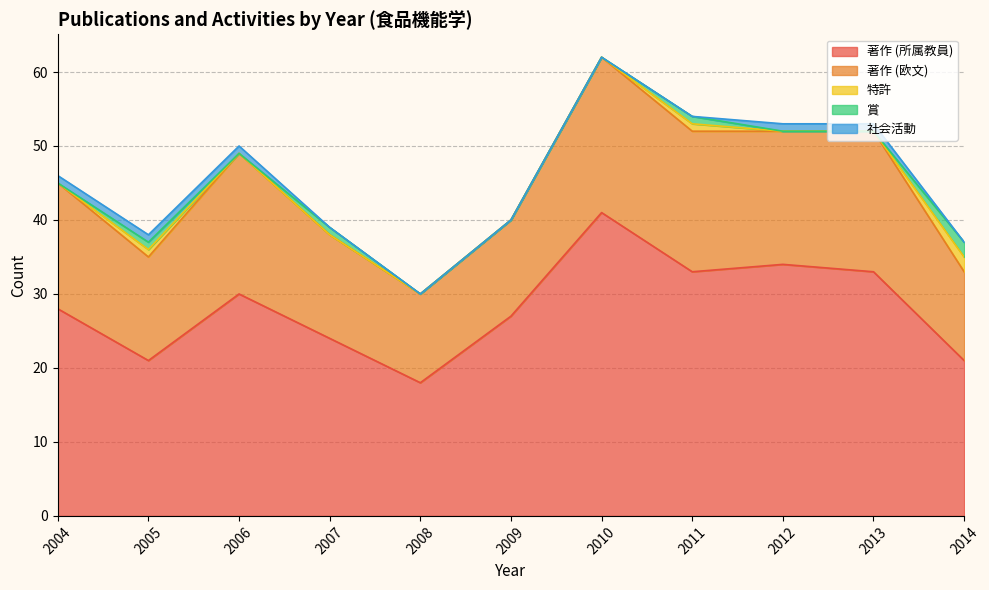

What is the maximum value shown in the chart?

41